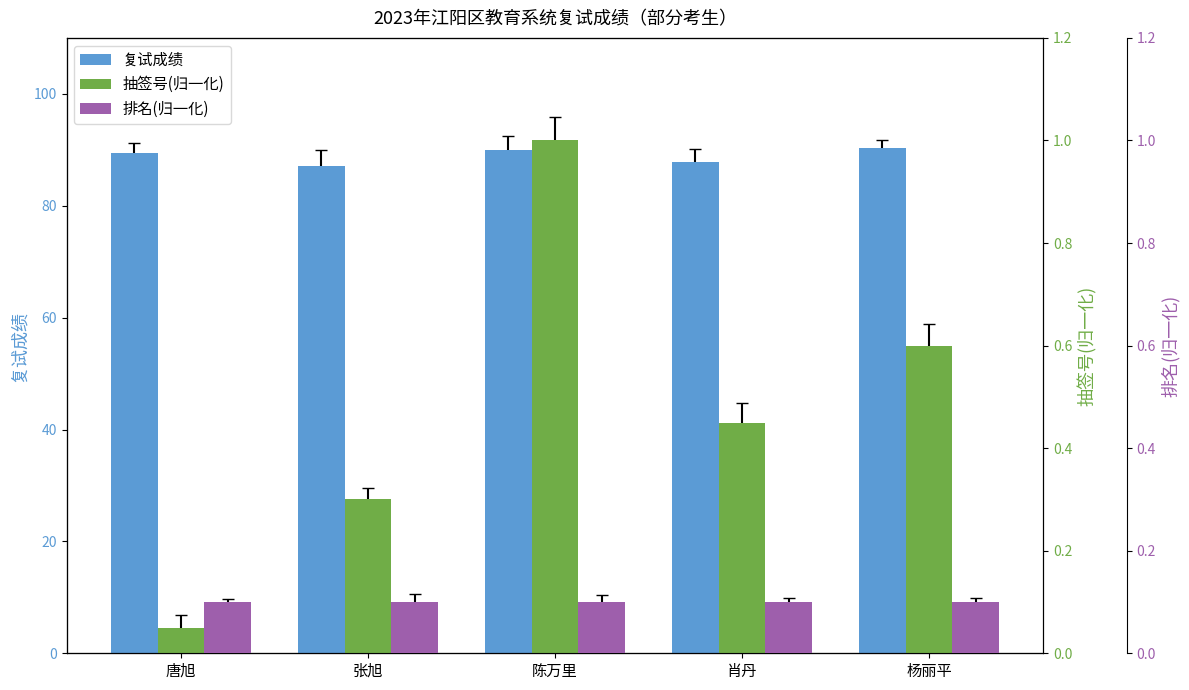

At which label does 复试成绩 first exceed 89?

唐旭